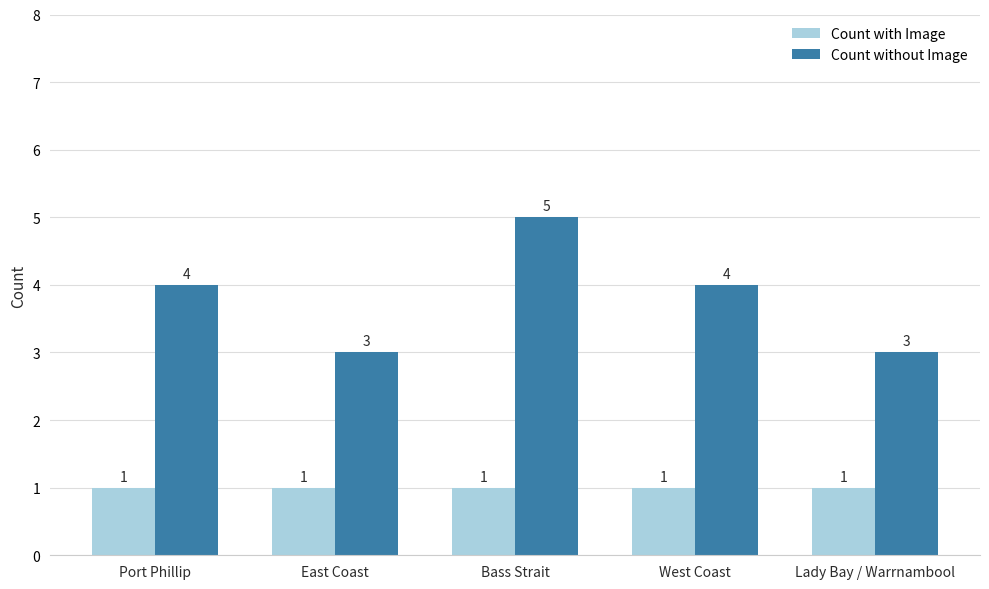

Which category has the highest value in the Count without Image series?

Bass Strait